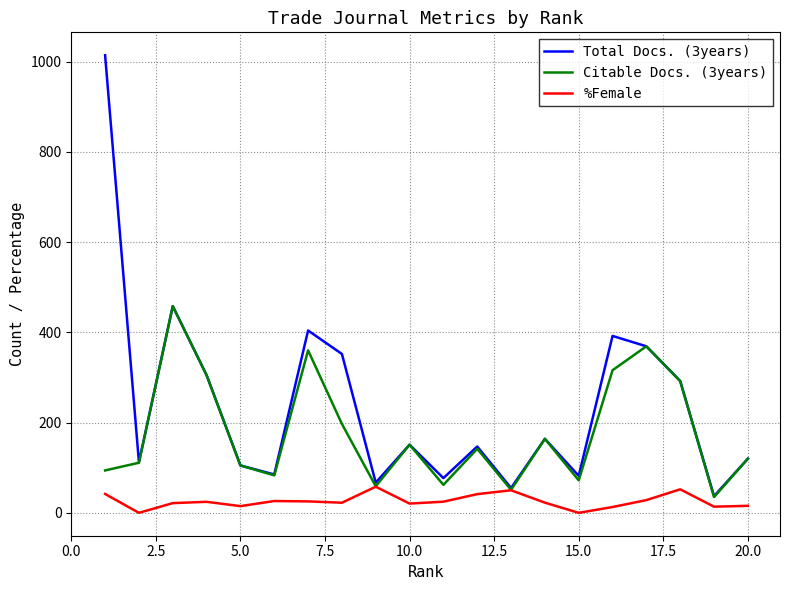

Which series has the largest range (max minus min)?

Total Docs. (3years)